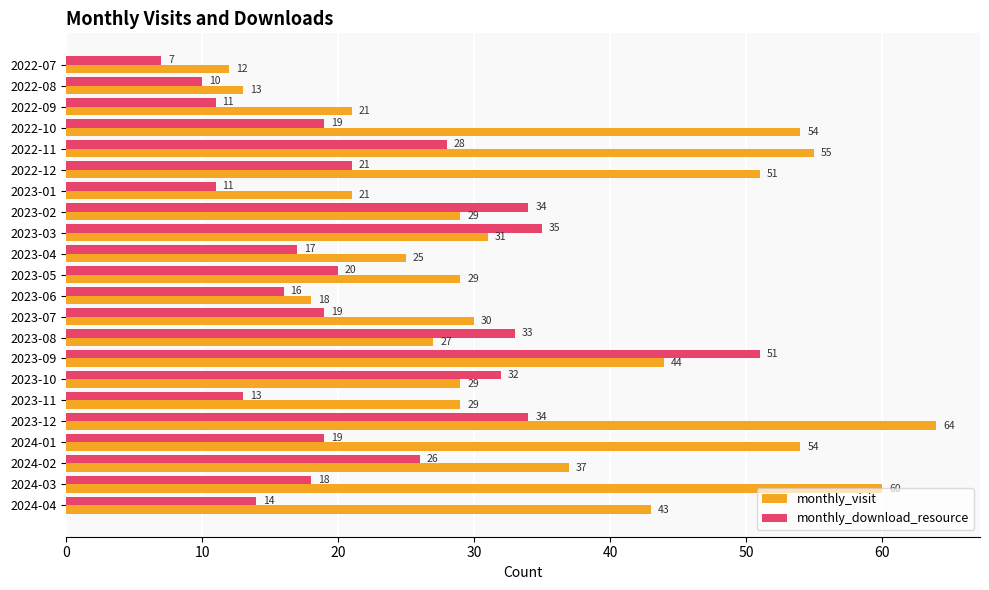

What is the average value of the monthly_visit series?

35